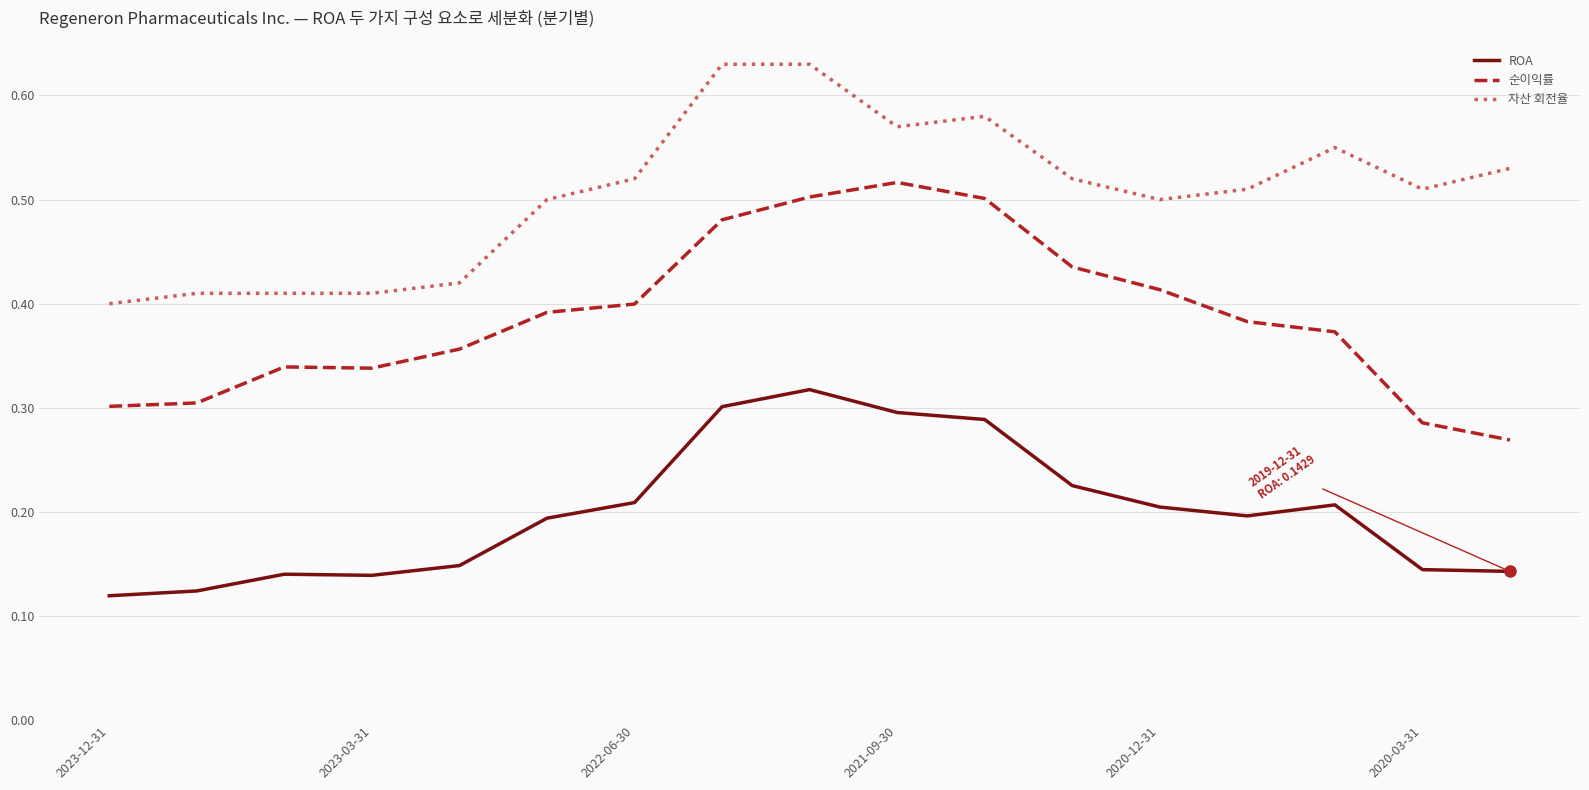

Which series has the largest total across all categories?

자산 회전율